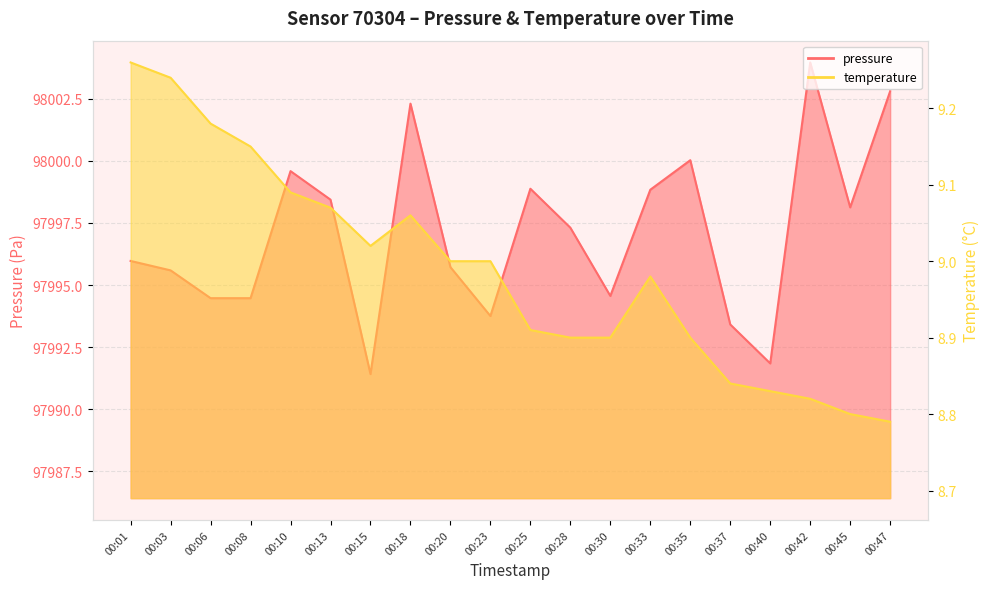

What is the approximate value of pressure at 00:06?

97994.5